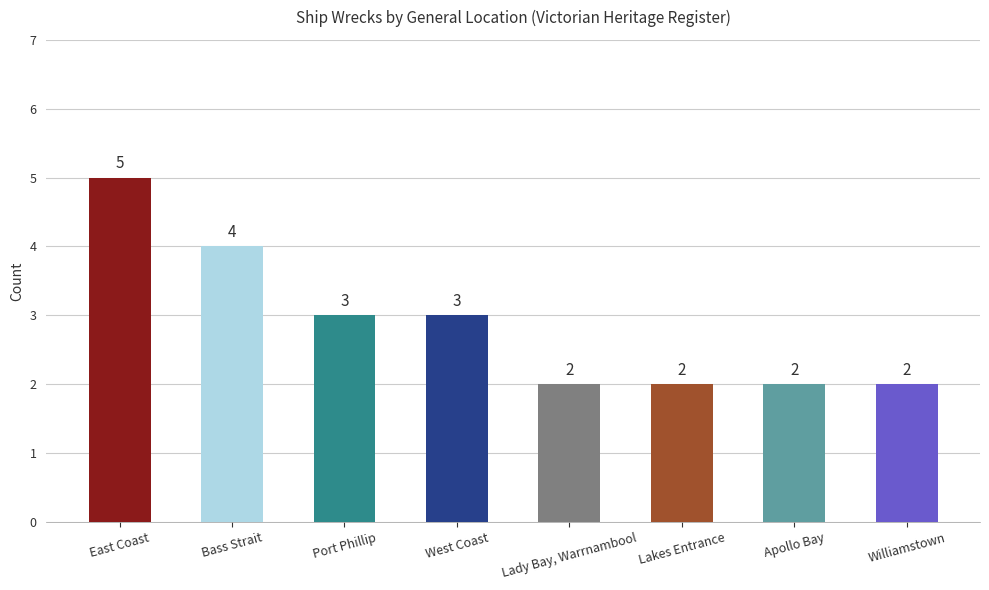

What is the value of the 2nd bar from the left?

4